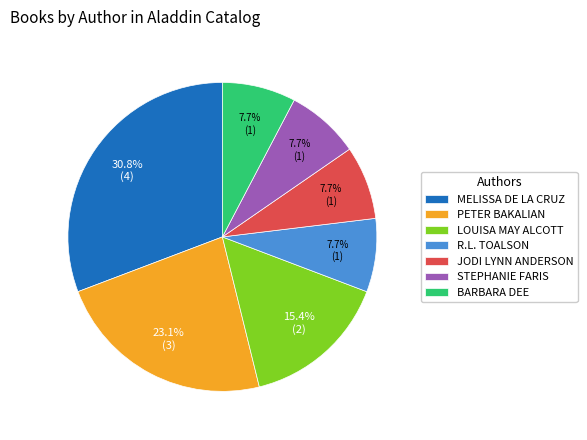

Approximately how many times larger is the value at PETER BAKALIAN compared to BARBARA DEE?

3.0